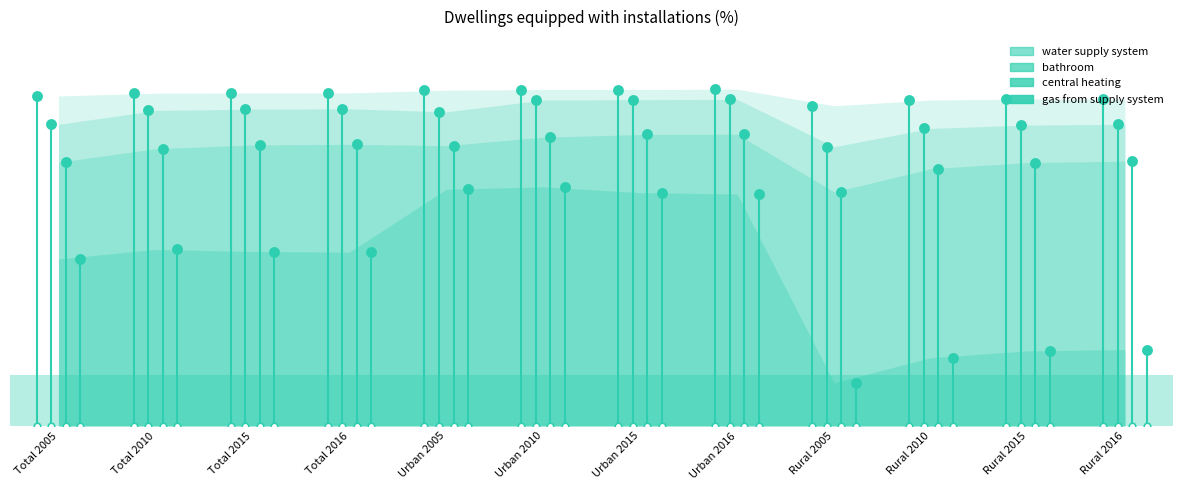

Which series reaches the minimum Y coordinate?

gas from supply system